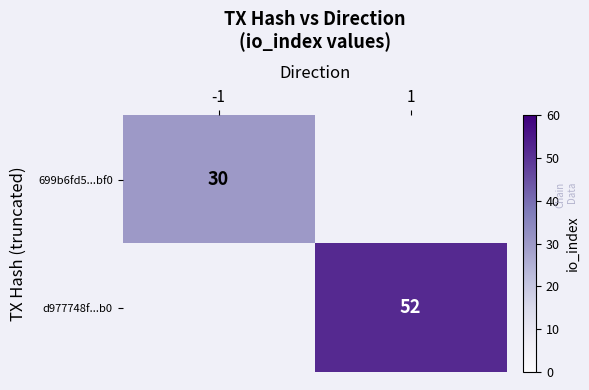

The 699b6fd5...bf0 series shows 30 at -1. True or false?

True